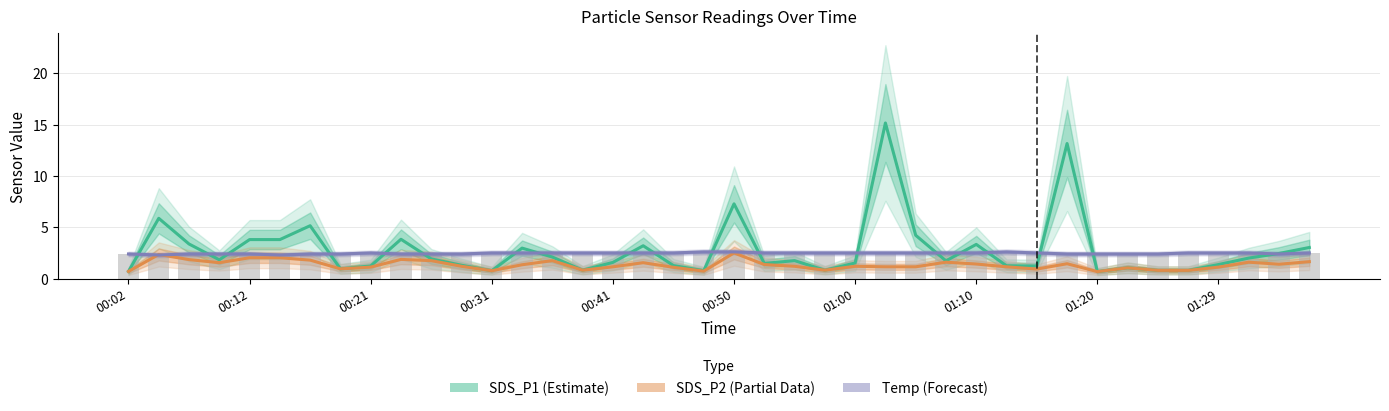

Where is Temp nearest to the value 2?

00:12